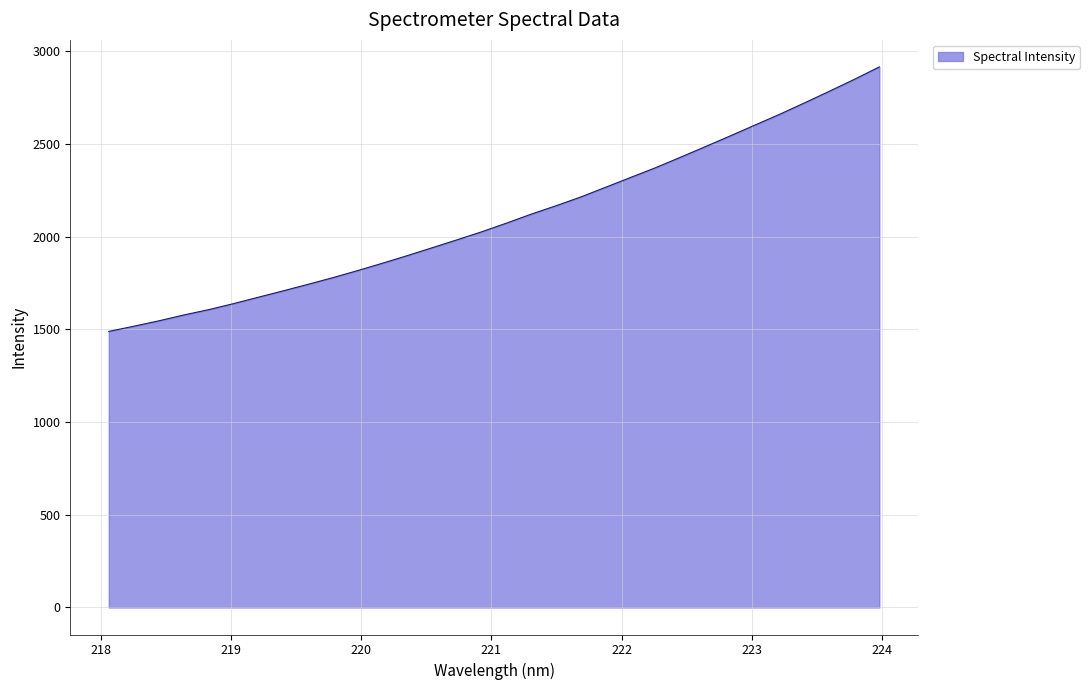

True or false: there are more than 1 points higher than both neighbors.

False